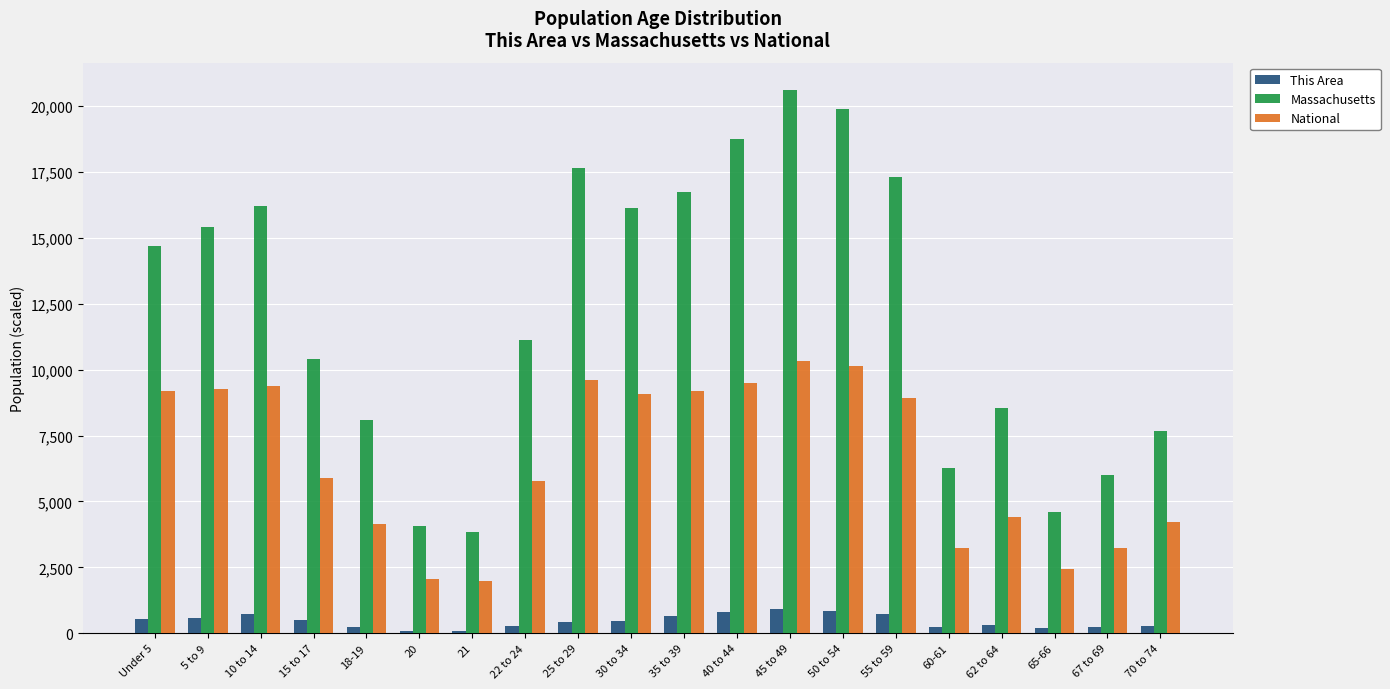

Between 30 to 34 and 50 to 54, which series saw the biggest shift?

Massachusetts